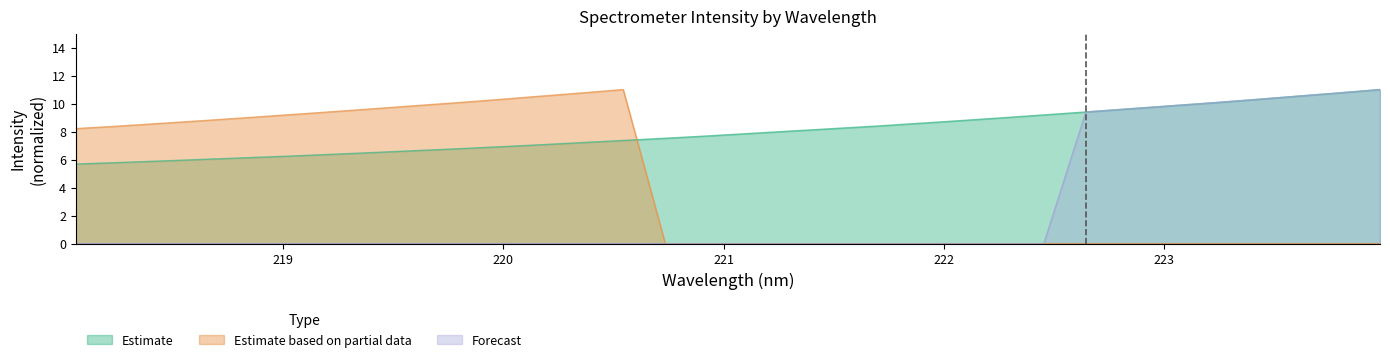

Reading left to right, list all the values displayed in this chart.

Estimate: 5.7	5.8	5.9	6.0	6.1	6.2	6.4	6.5	6.6	6.8	6.9	7.1	7.2	7.4	7.5	7.7	7.9	8.0	8.2	8.4	8.6	8.8	9.0	9.2	9.4	9.6	9.8	10.1	10.3	10.5	10.8	11.0
Estimate based on partial data: 8.2	8.4	8.6	8.8	9.0	9.2	9.4	9.6	9.8	10.1	10.3	10.5	10.8	11.0	0.0	0.0	0.0	0.0	0.0	0.0	0.0	0.0	0.0	0.0	0.0	0.0	0.0	0.0	0.0	0.0	0.0	0.0
Forecast: 0.0	0.0	0.0	0.0	0.0	0.0	0.0	0.0	0.0	0.0	0.0	0.0	0.0	0.0	0.0	0.0	0.0	0.0	0.0	0.0	0.0	0.0	0.0	0.0	9.4	9.6	9.8	10.1	10.3	10.5	10.8	11.0